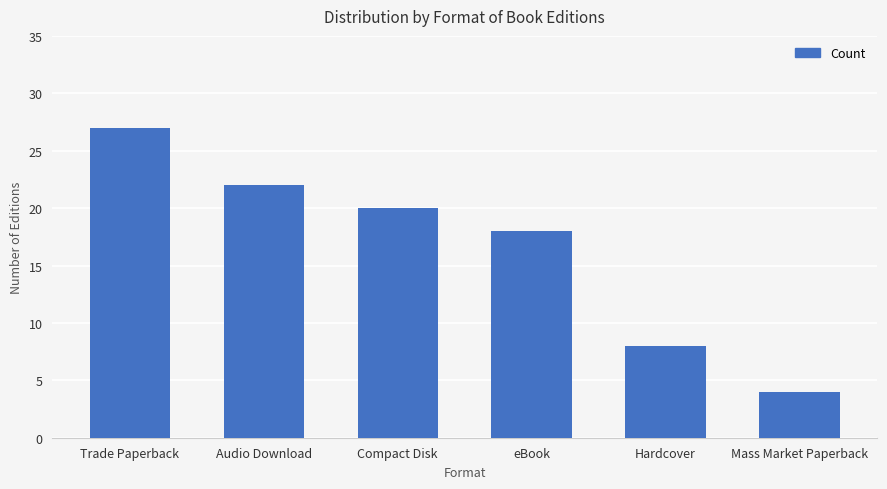

How many values are below 20?

3